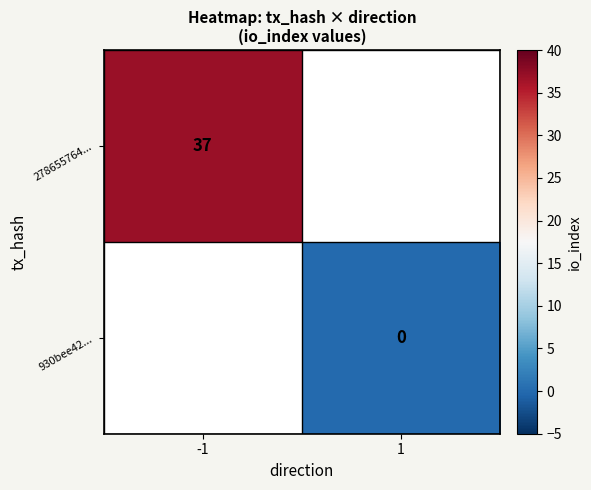

The 278655764... series shows 57 at -1. True or false?

False